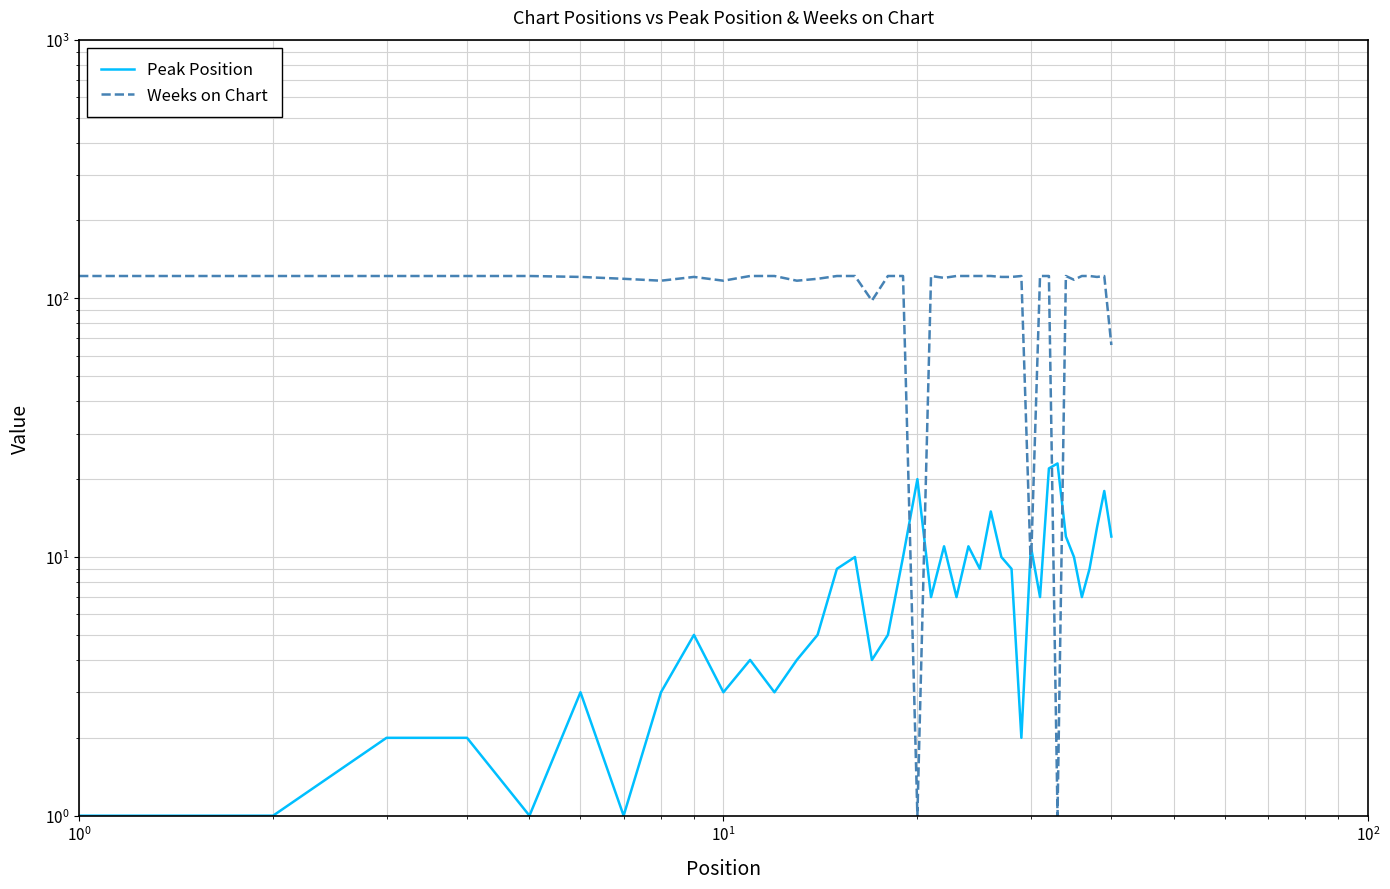

Reading right to left, transcribe all the data shown in this chart.

Peak Position: 12	18	13	9	7	10	12	23	22	7	11	2	9	10	15	9	11	7	11	7	20	10	5	4	10	9	5	4	3	4	3	5	3	1	3	1	2	2	1	1
Weeks on Chart: 66	122	121	122	122	118	122	1	122	122	9	122	121	121	122	122	122	122	120	122	1	122	122	98	122	122	119	117	122	122	117	121	117	119	121	122	122	122	122	122